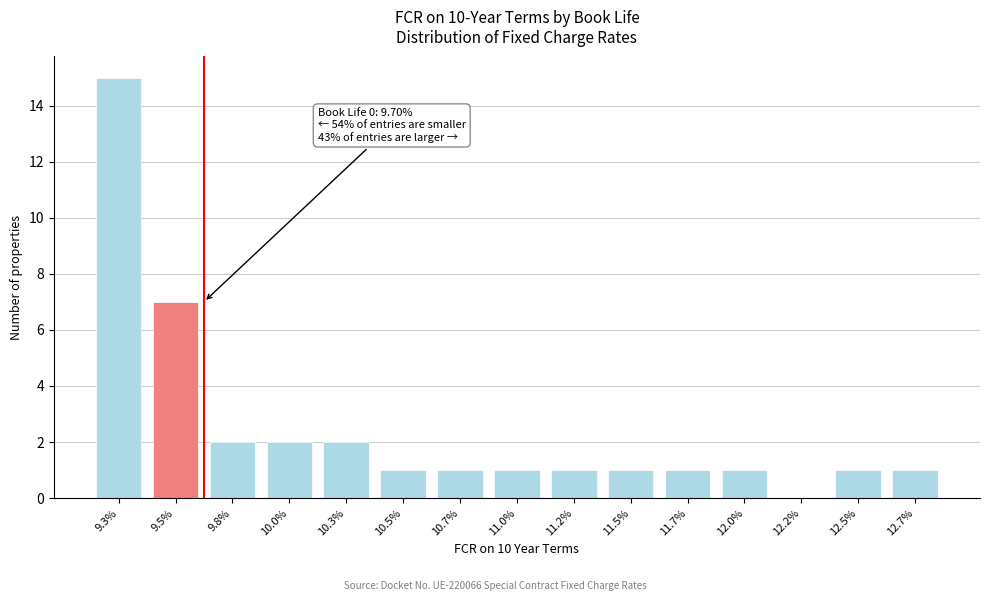

Reading left to right, what are all the values shown in this chart?

9.3%=15	9.5%=7	9.8%=2	10.0%=2	10.3%=2	10.5%=1	10.7%=1	11.0%=1	11.2%=1	11.5%=1	11.7%=1	12.0%=1	12.2%=0	12.5%=1	12.7%=1